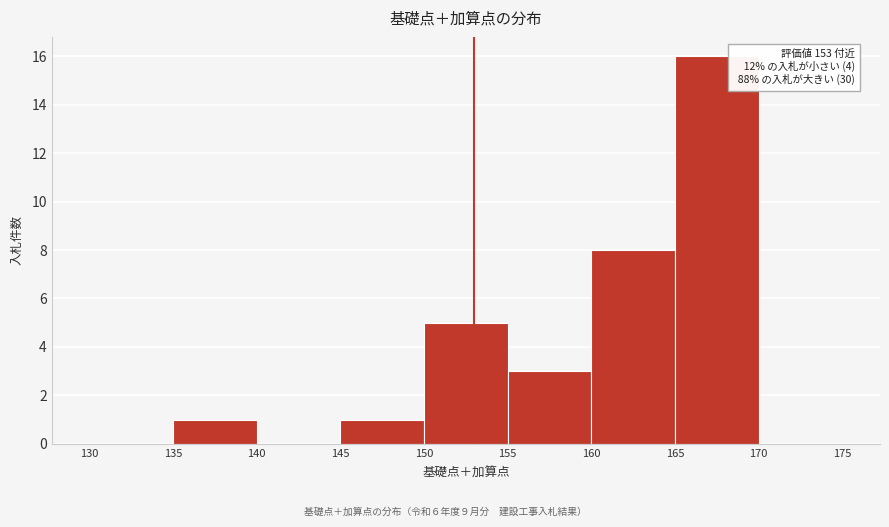

Over which range of the x-axis is the bar tallest?

165 to 170